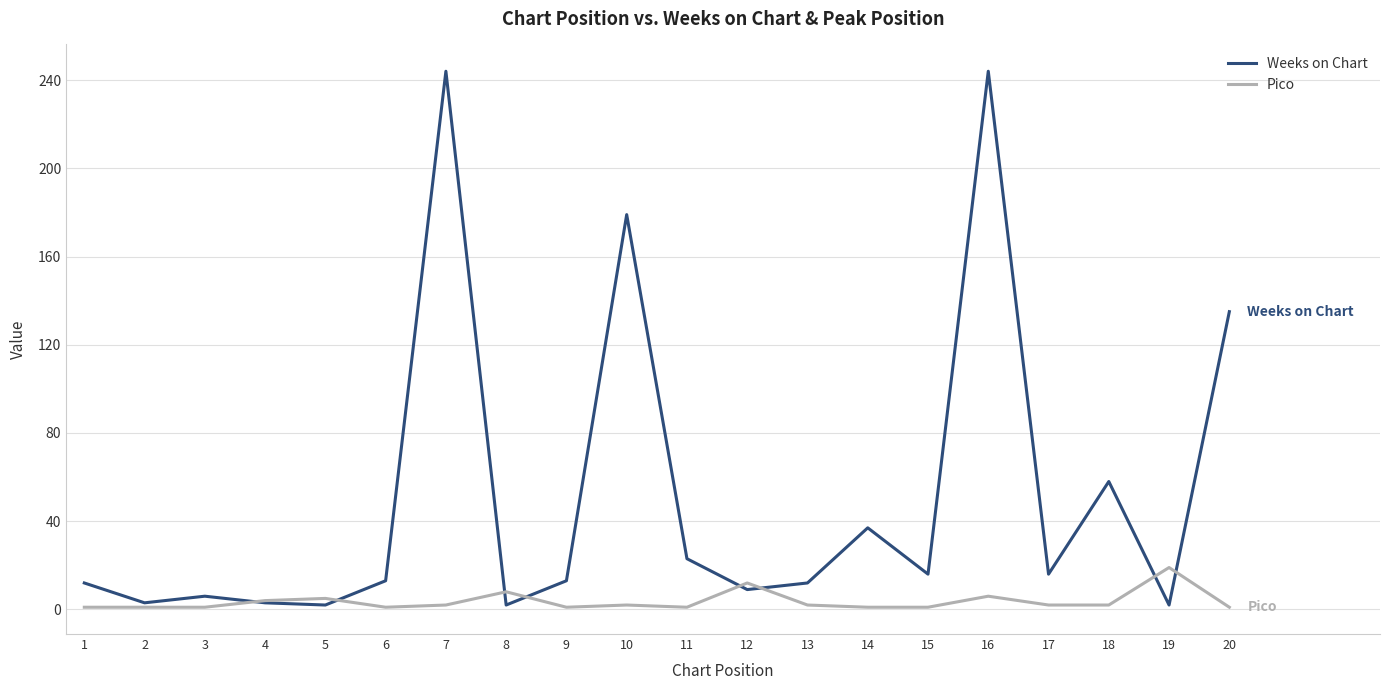

Rank the series by their average value, from lowest to highest.

Pico, Weeks on Chart